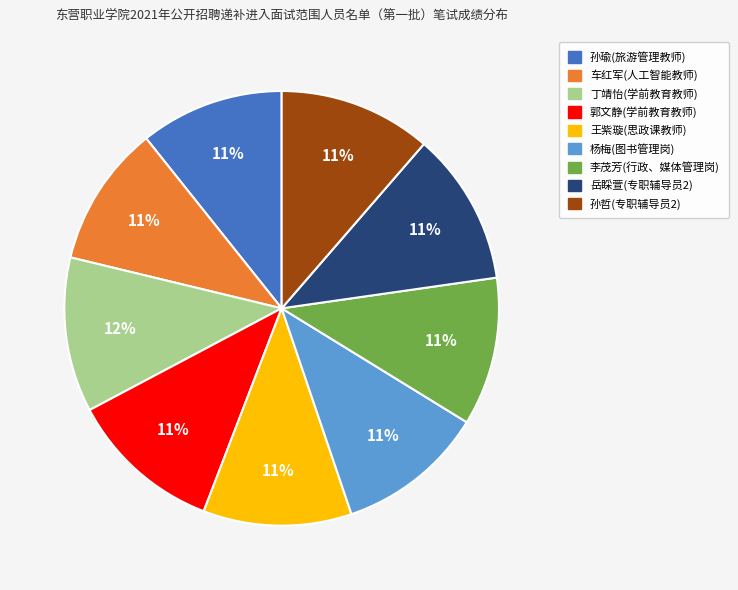

What is the ratio of the value at 郭文静(学前教育教师) to the value at 岳睬萱(专职辅导员2)?

1.0